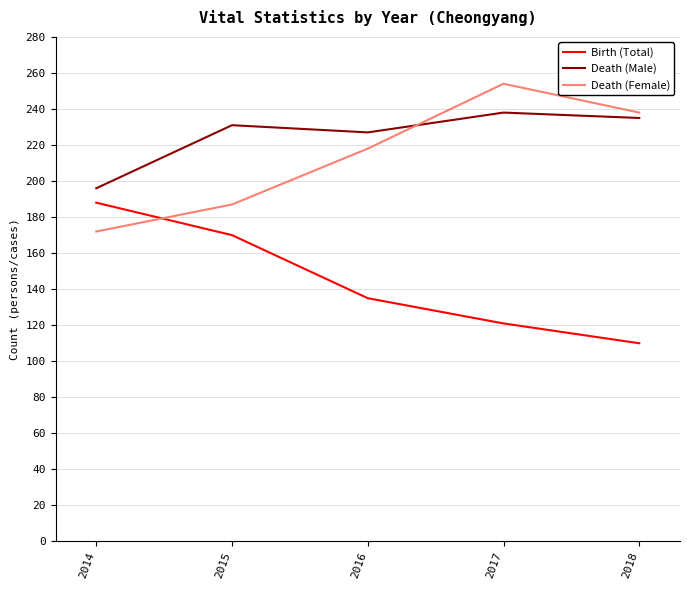

Rank the series by their maximum value, from highest to lowest.

Death (Female), Death (Male), Birth (Total)